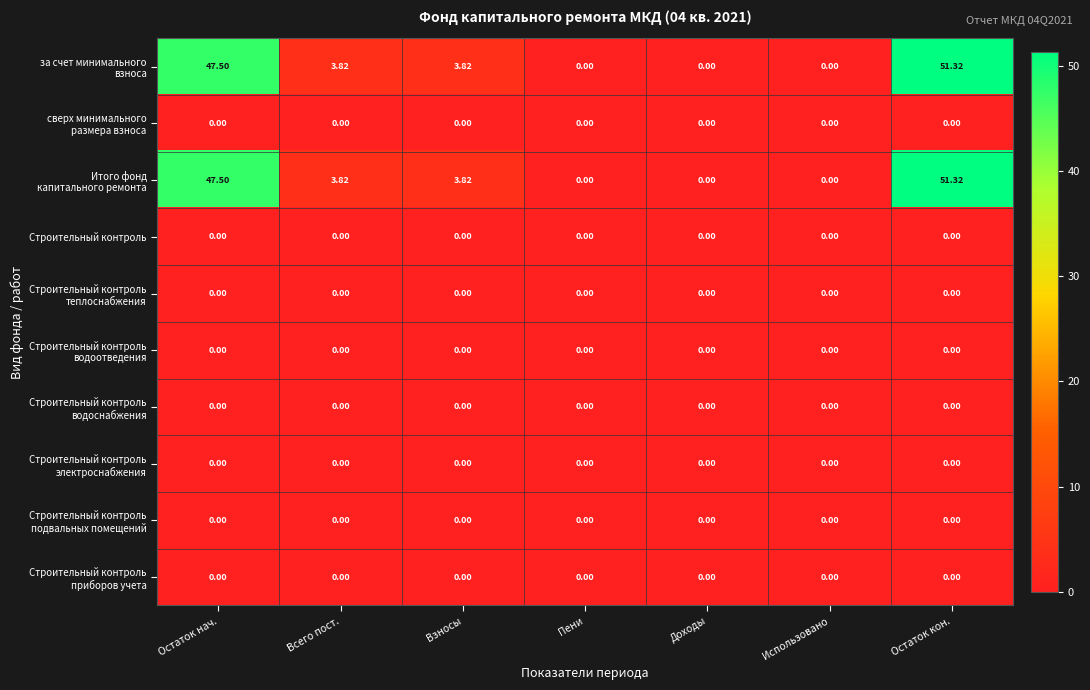

At which category is the sum across all series the highest?

Остаток кон.